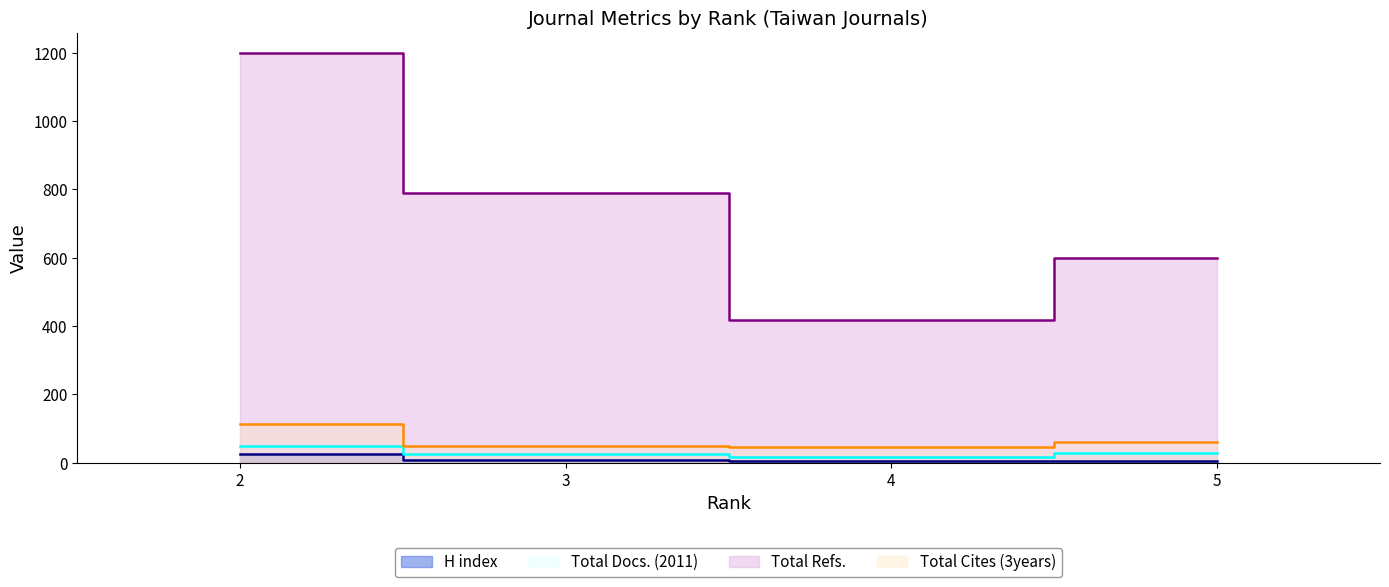

Rank the categories by Total Docs. (2011) value from highest to lowest.

2, 5, 3, 4